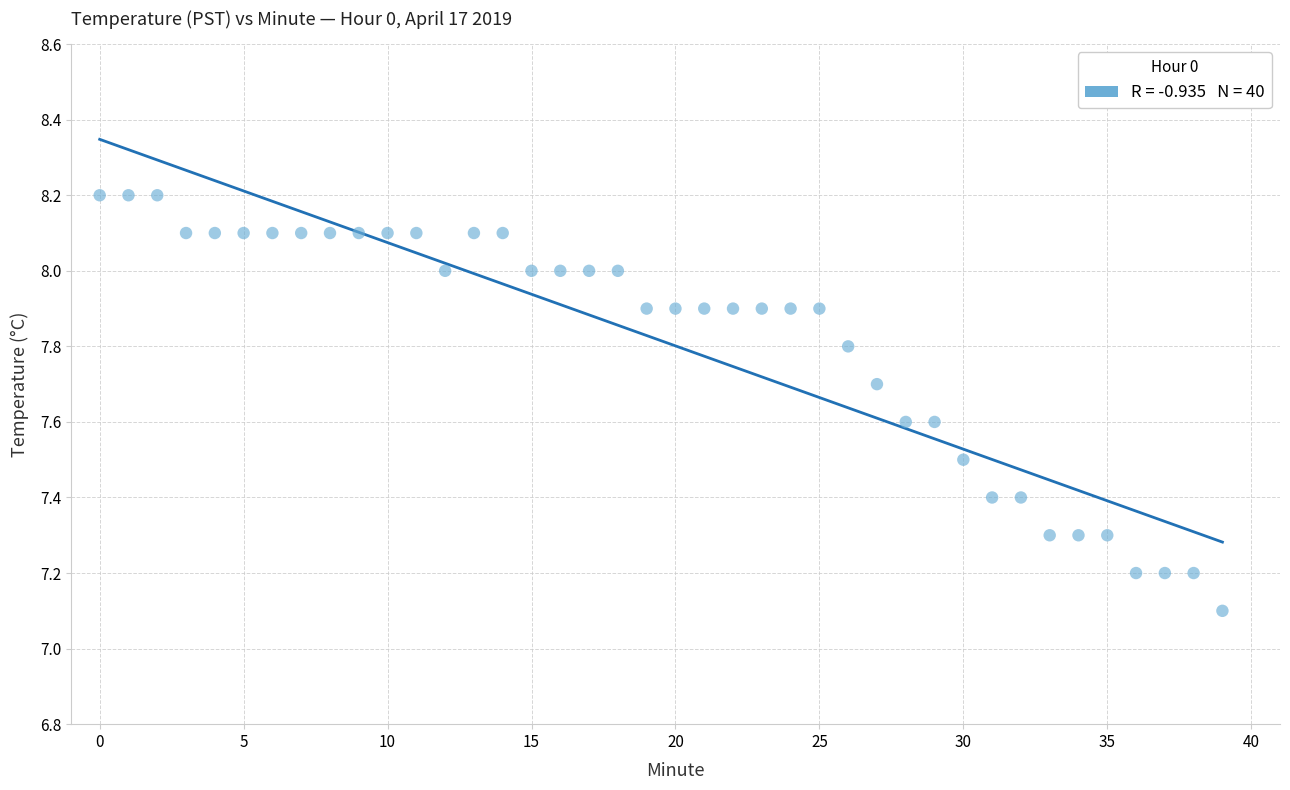

What Y value in the scatter plot is closest to 7?

7.1